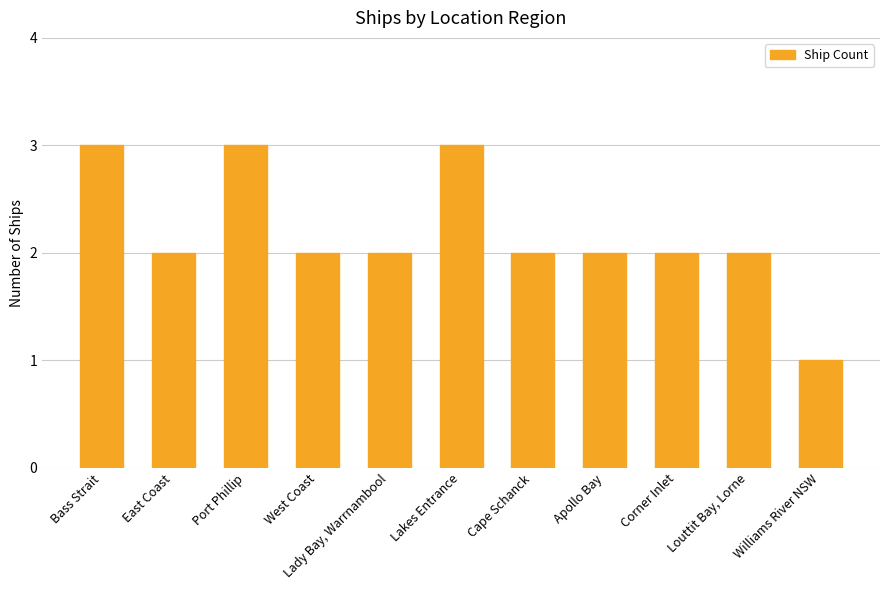

Count the number of categories in the chart.

11